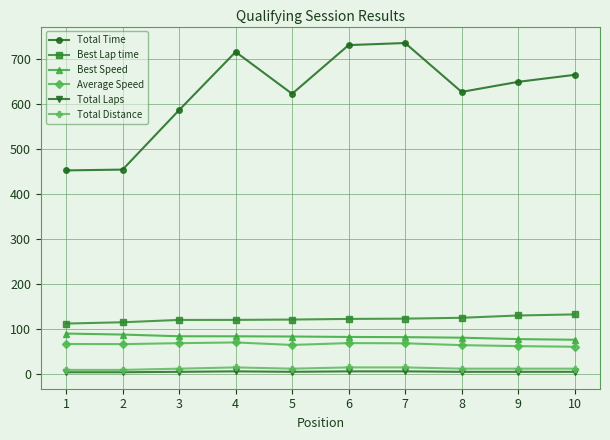

Where does the Average Speed series first go above 65?

1